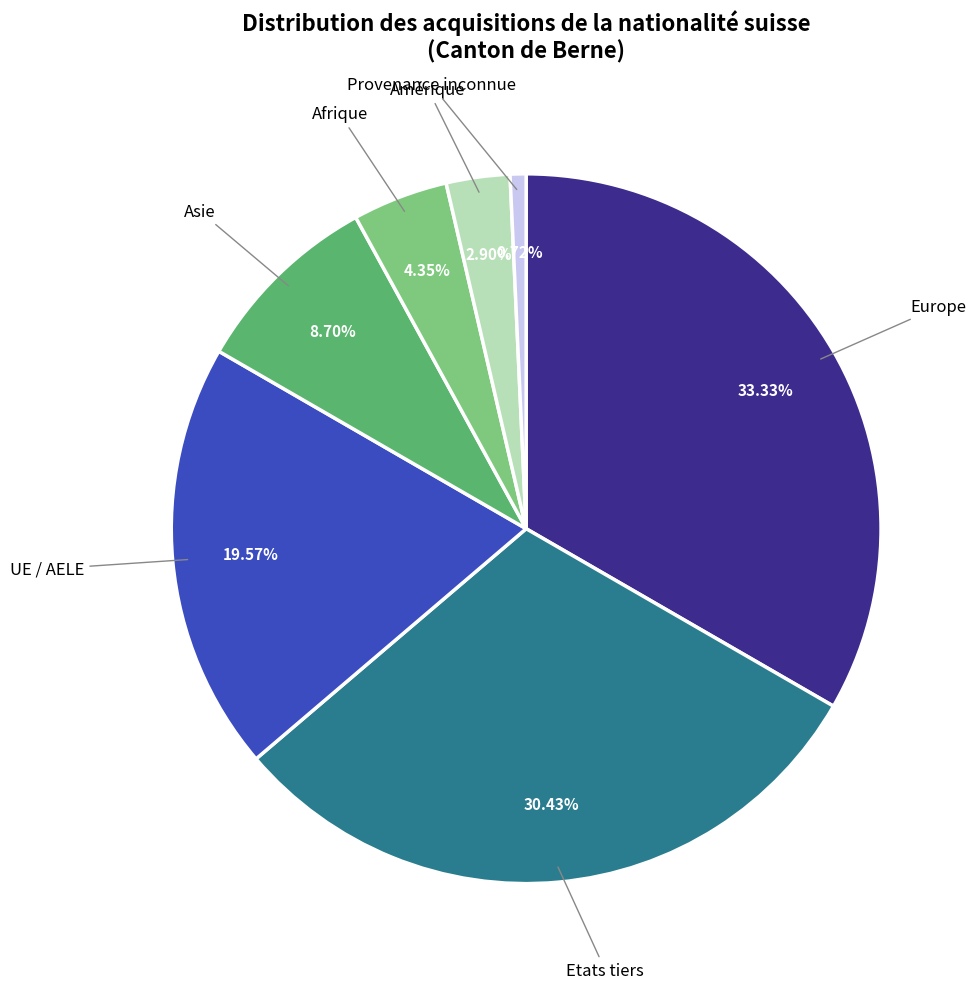

Is there any slice that represents more than half of the pie?

No